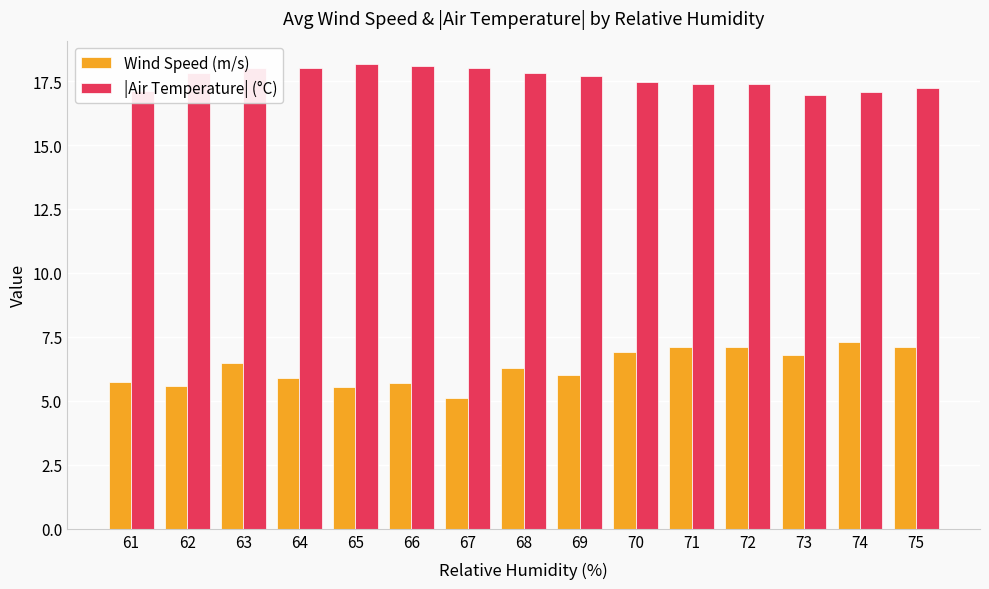

Rank the series by their maximum value, from highest to lowest.

|Air Temperature| (°C), Wind Speed (m/s)